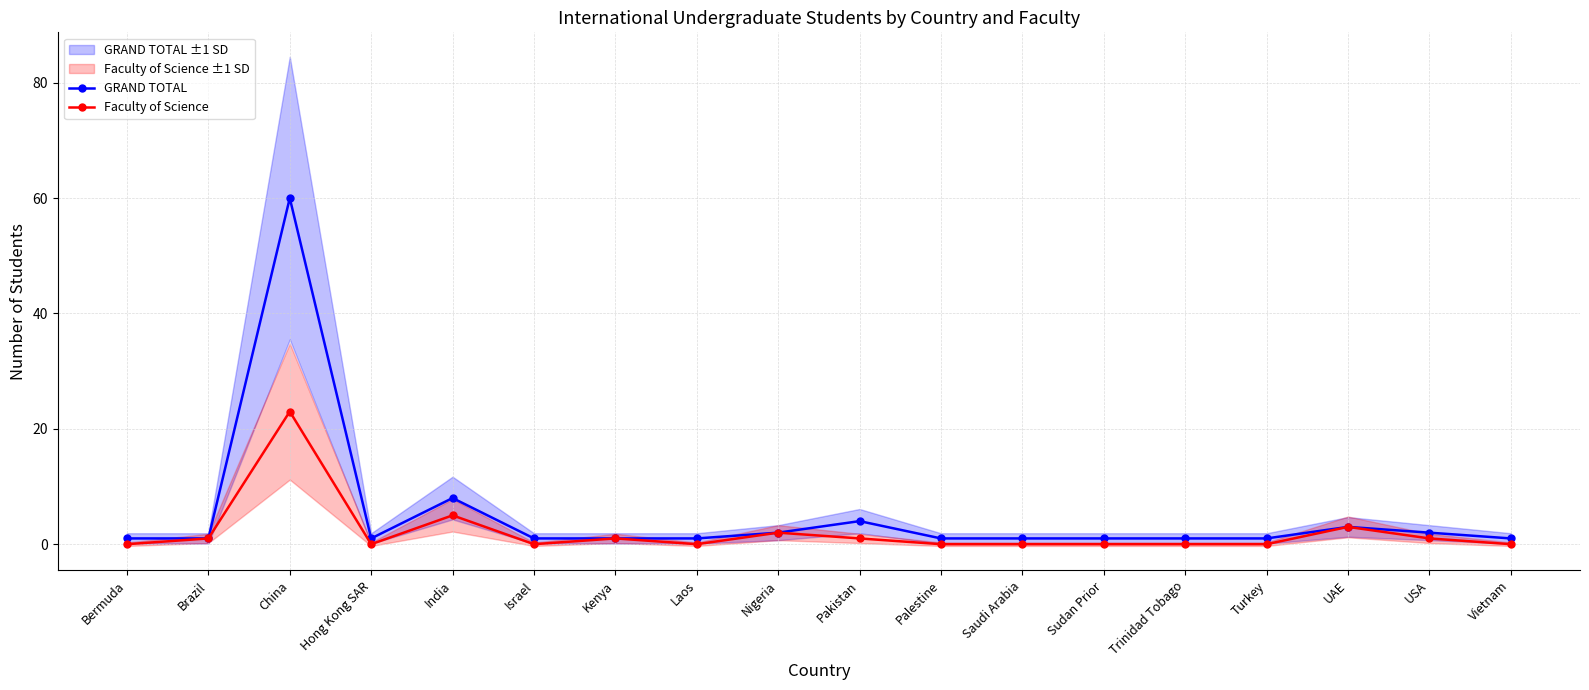

At which category is the sum across all series the highest?

China